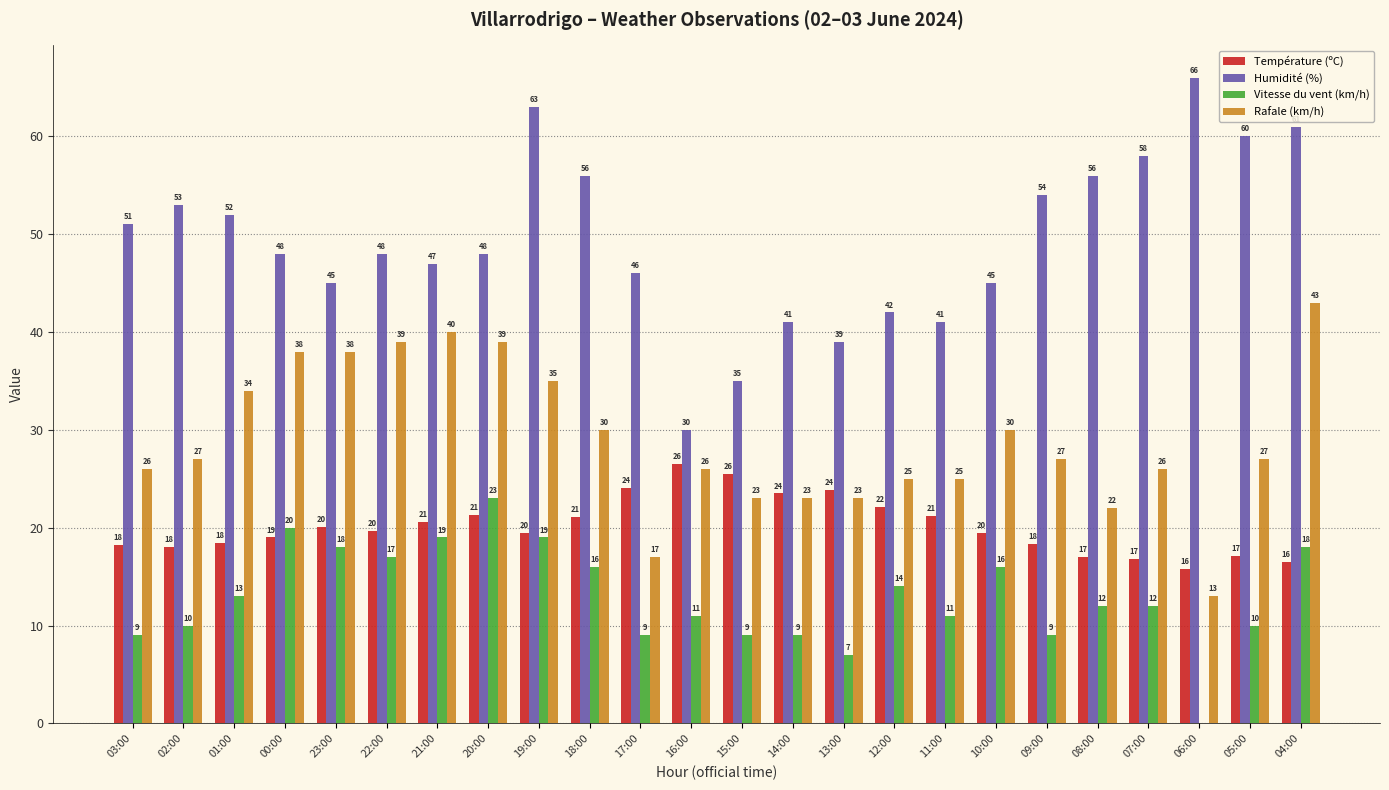

What is the sum of all Rafale (km/h) values?

696.0